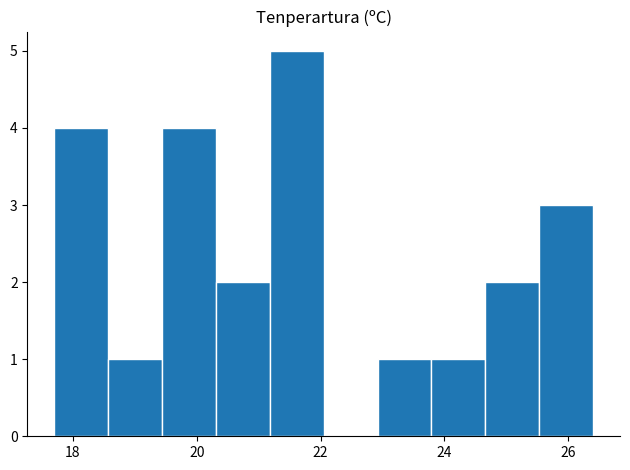

Reading left to right, transcribe this chart: for each bar, give the range it covers on the x-axis and its height. Neither the bar edges nor the heights are printed on the chart, so give them approximately, as read against the axes.

17.8 to 18.6: 4
18.6 to 19.4: 1
19.4 to 20.4: 4
20.4 to 21.2: 2
21.2 to 22.0: 5
22.0 to 23.0: 0
23.0 to 23.8: 1
23.8 to 24.6: 1
24.6 to 25.6: 2
25.6 to 26.4: 3